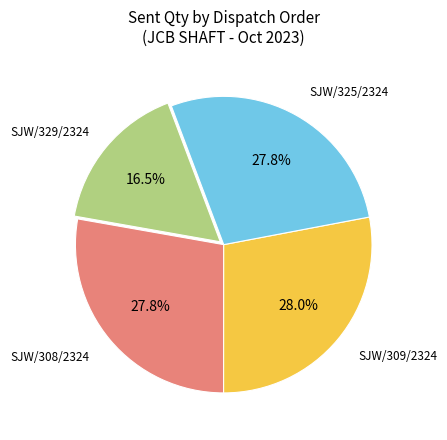

To the nearest percent, what is the average slice percentage?

25%